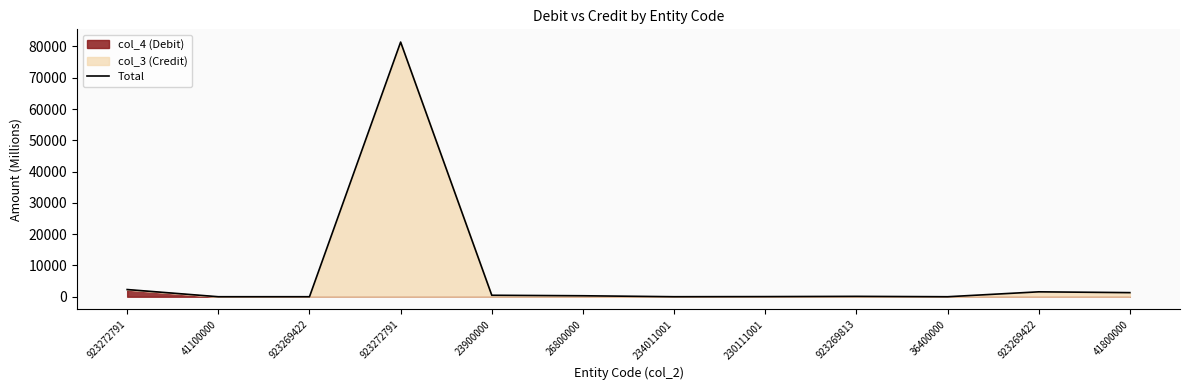

What is the sum of the values at 41100000 and 26800000?

314.6